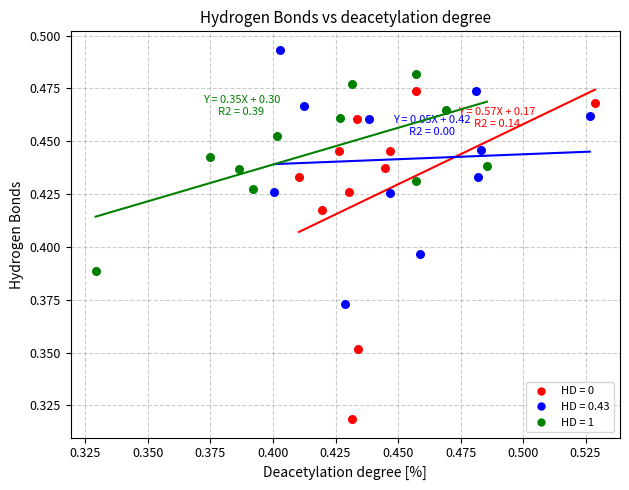

Which series reaches the maximum Y coordinate?

HD = 0.43